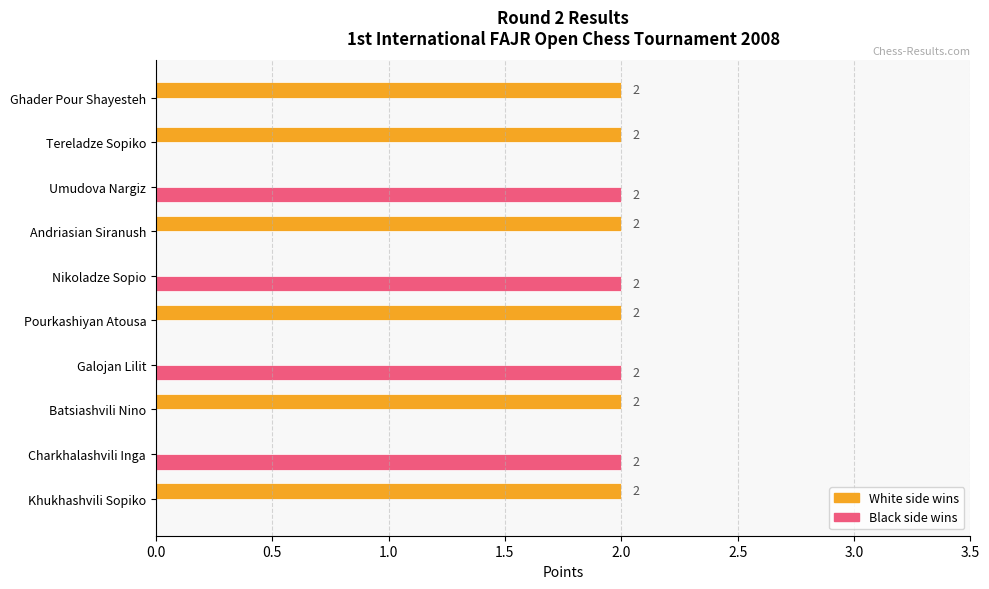

Which series has the largest total across all categories?

White side wins